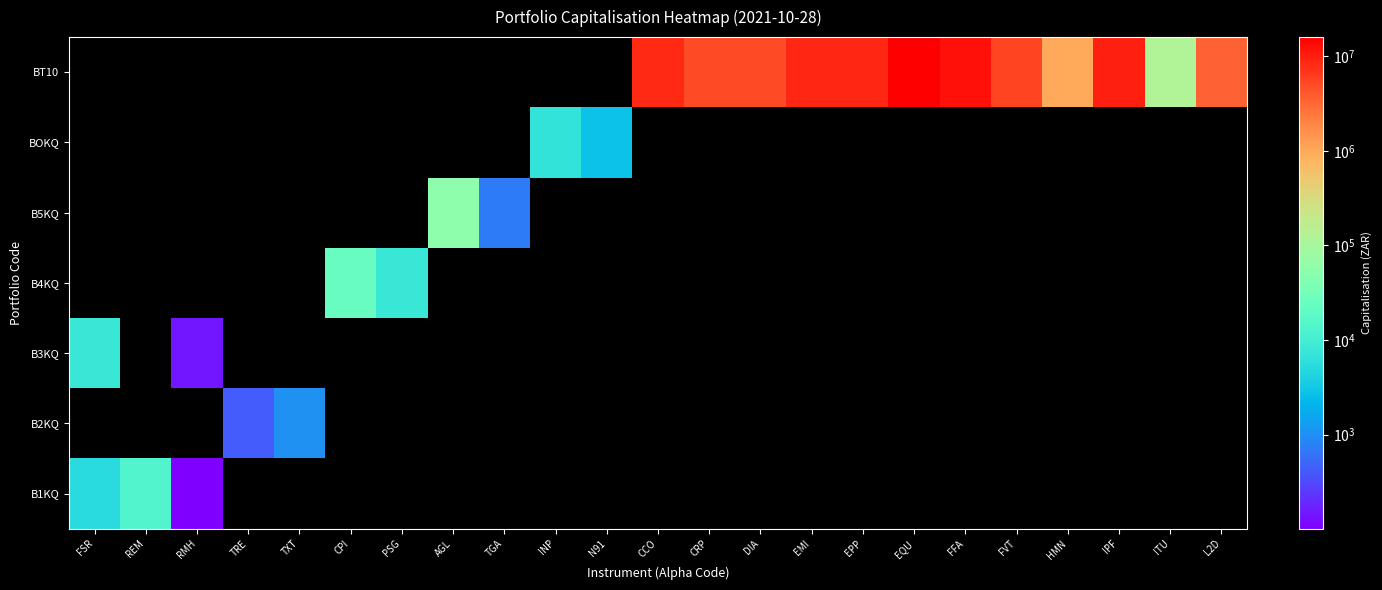

List the series in order of their overall mean, highest first.

B1KQ, B2KQ, B3KQ, B4KQ, B5KQ, BOKQ, BT10